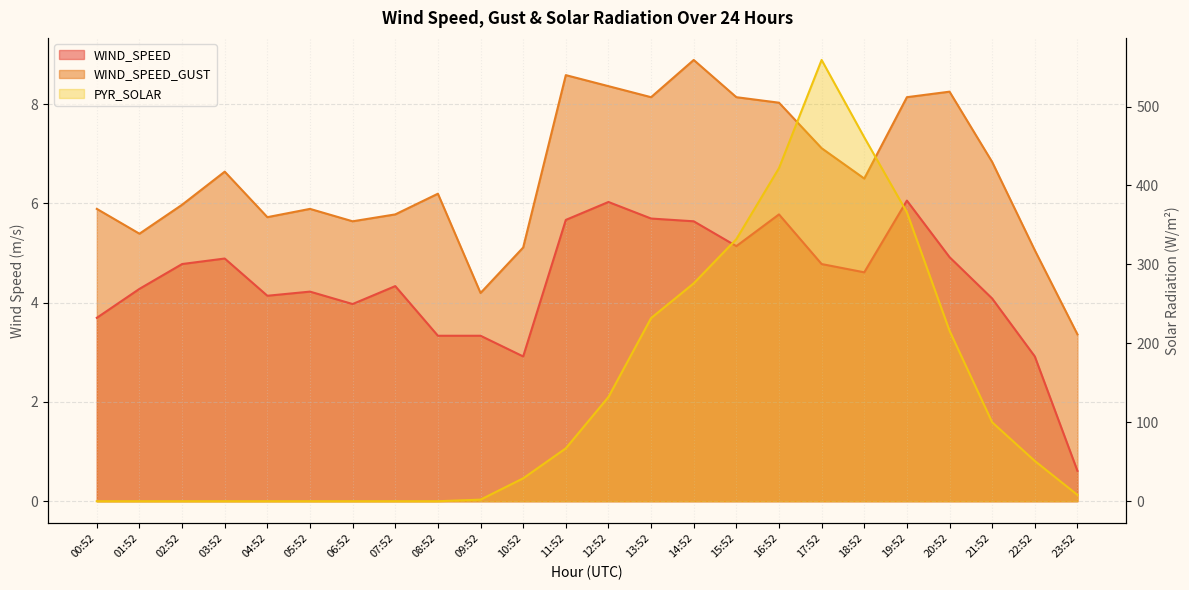

Rank the series at 12:52 from highest to lowest value.

PYR_SOLAR, WIND_SPEED_GUST, WIND_SPEED